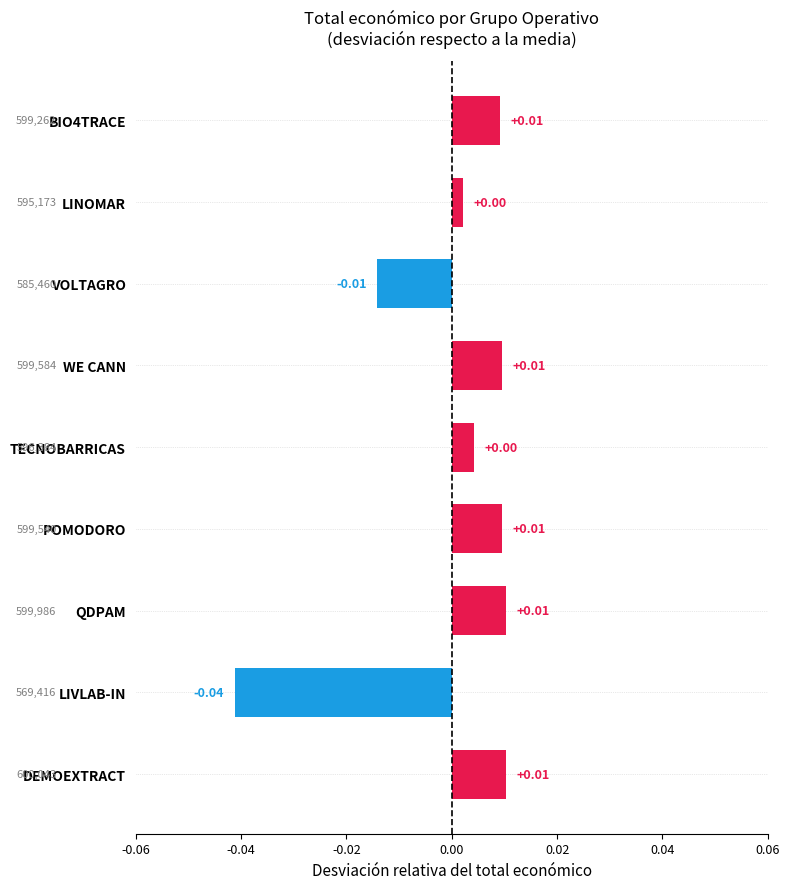

What is the label of the 3rd bar from the top?

VOLTAGRO